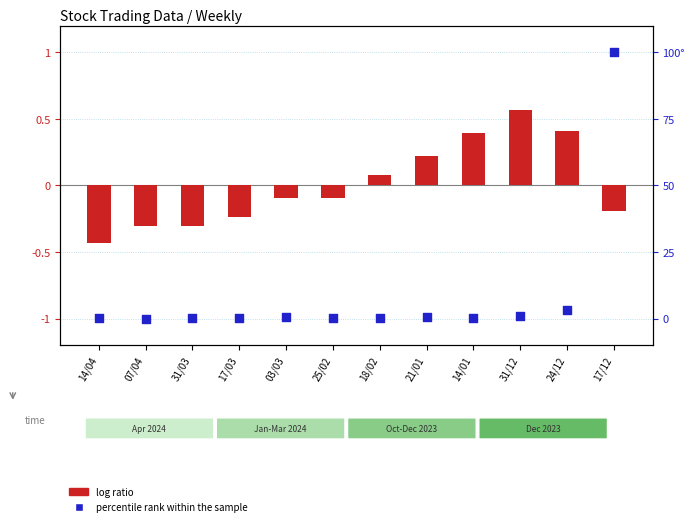

Is the value of log ratio at 07/04 greater than the value of percentile rank within the sample at 31/12?

No